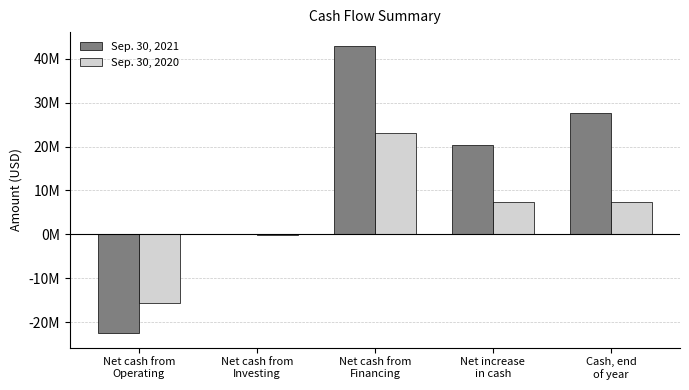

Reading left to right, transcribe all the data shown in this chart.

Sep. 30, 2021: -22552245	-3623	42828032	20272164	27622067
Sep. 30, 2020: -15614779	-76183	23005212	7314250	7349903